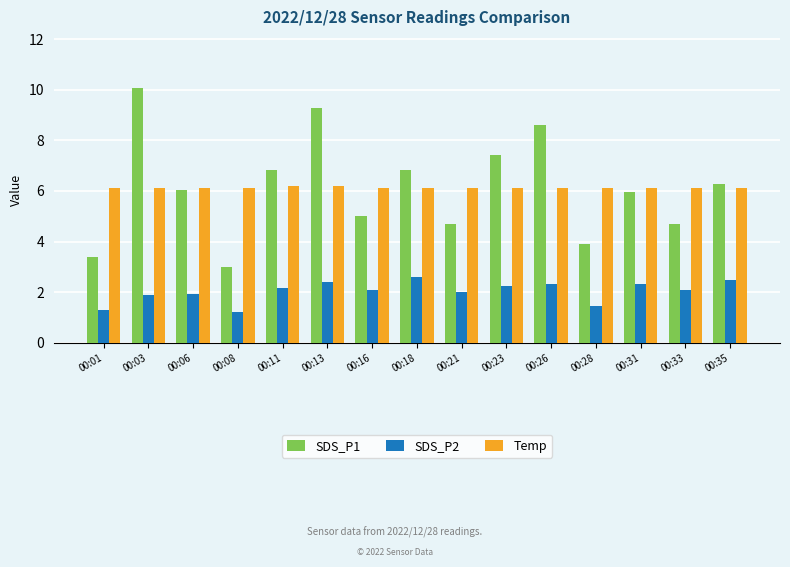

List the series in order of their peak value, highest first.

SDS_P1, Temp, SDS_P2